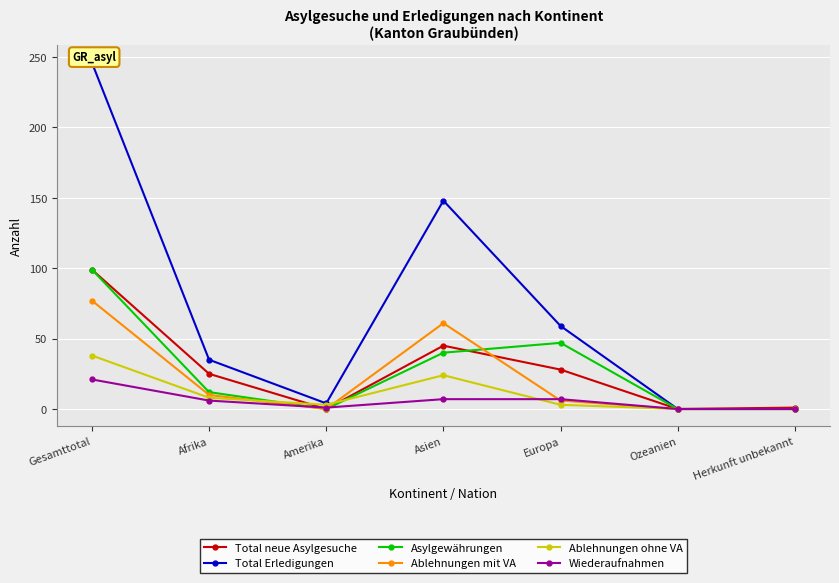

How many values in Asylgewährungen are above zero?

4